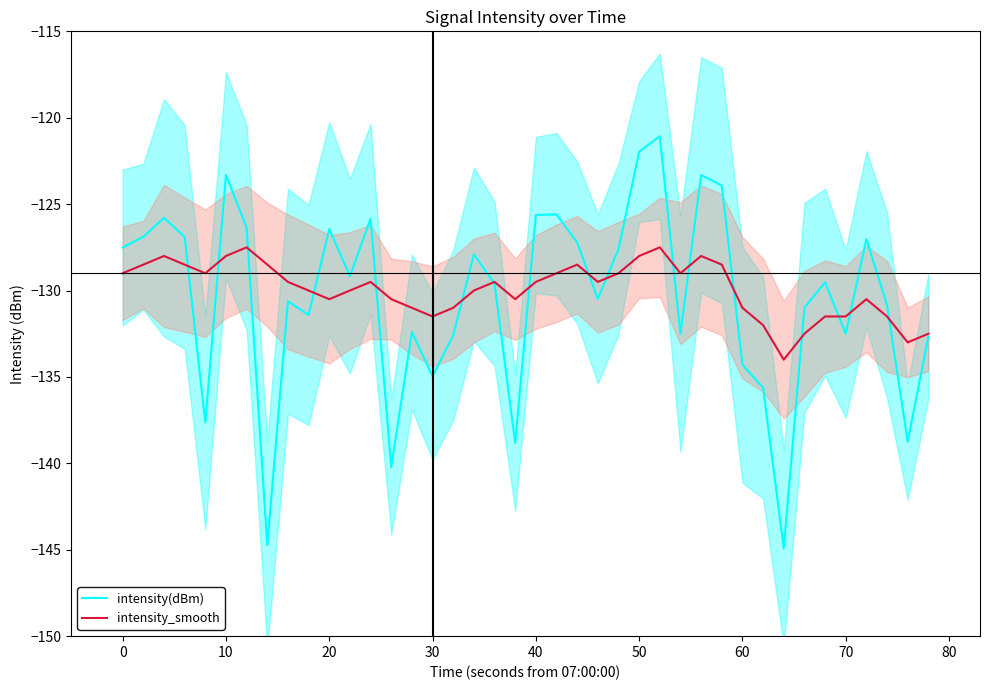

The value of intensity(dBm) at 30 is -135.0. True or false?

True